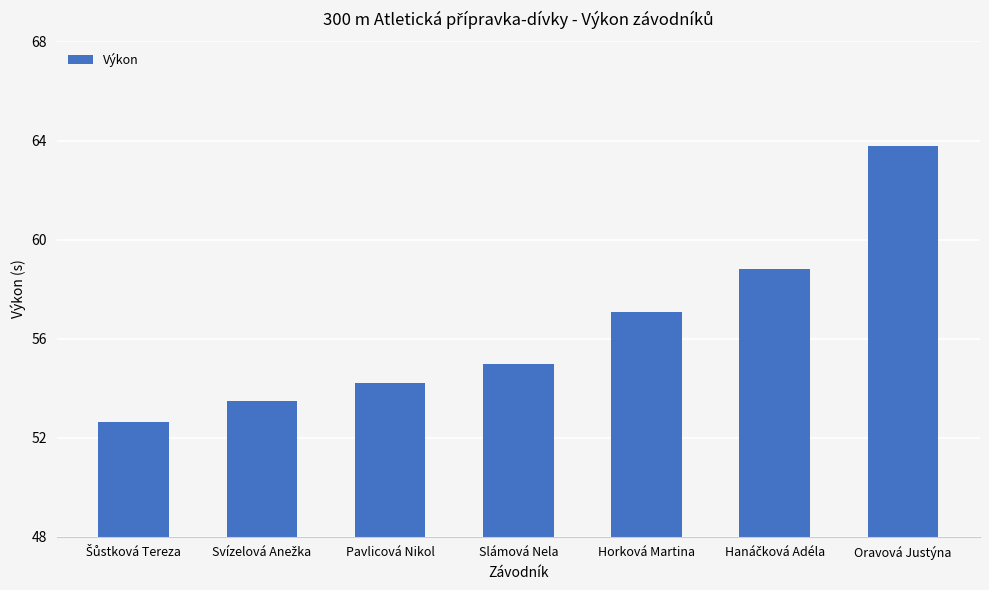

What is the change in value from Horková Martina to Oravová Justýna?

+6.7